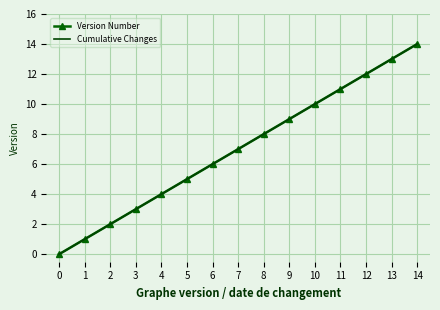

Which has a higher value, 10 or 7?

10